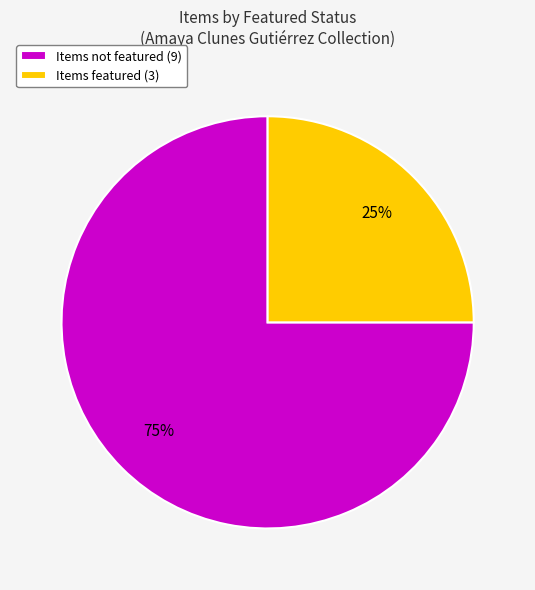

Do Items not featured (9) and Items featured (3) together represent more than half of the pie?

Yes